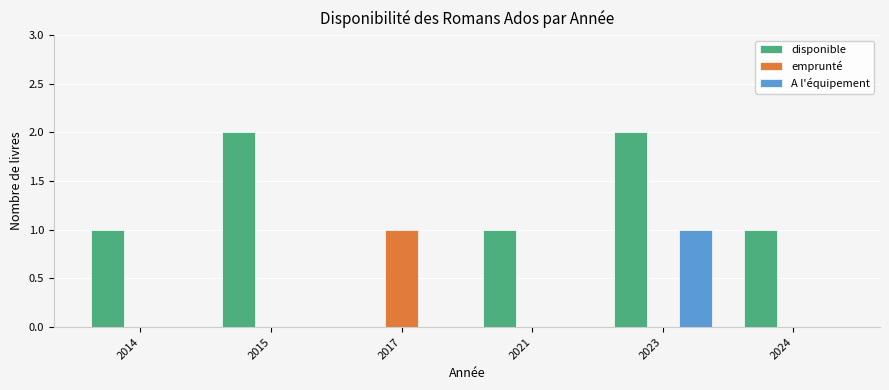

Reading right to left, extract all data points from this chart.

disponible: 1	2	1	0	2	1
emprunté: 0	0	0	1	0	0
A l'équipement: 0	1	0	0	0	0